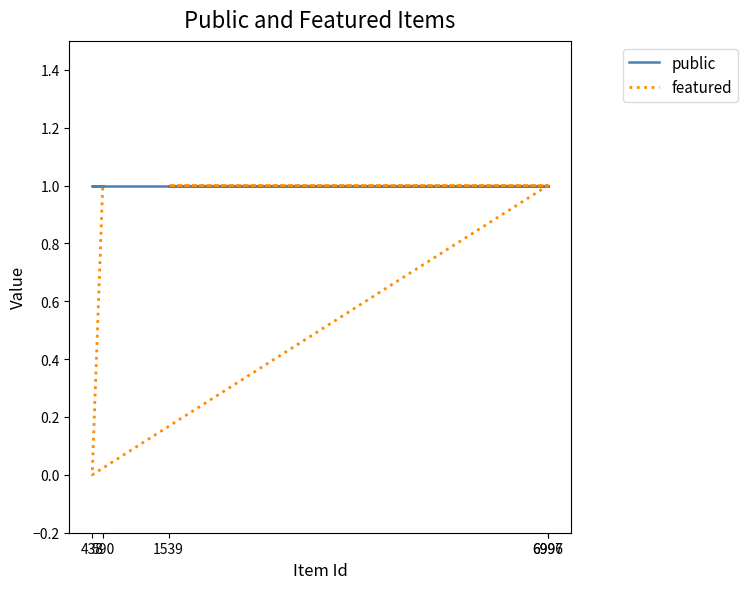

What is the label of the 5th point from the left?

590